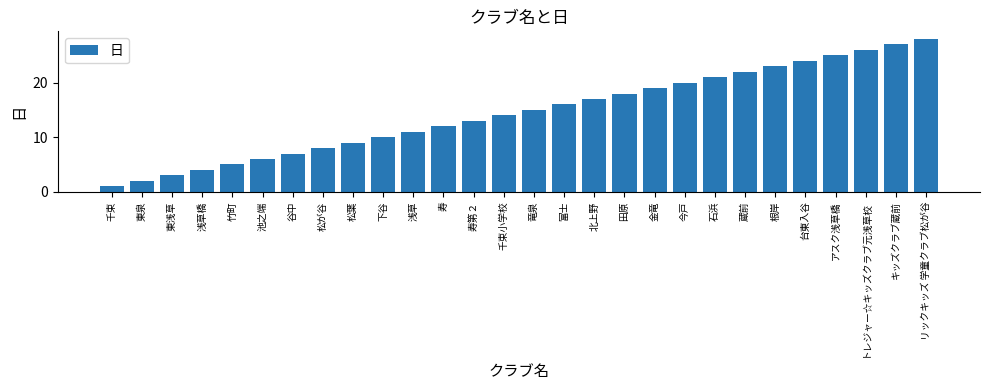

What is the value of the 28th bar from the left?

28